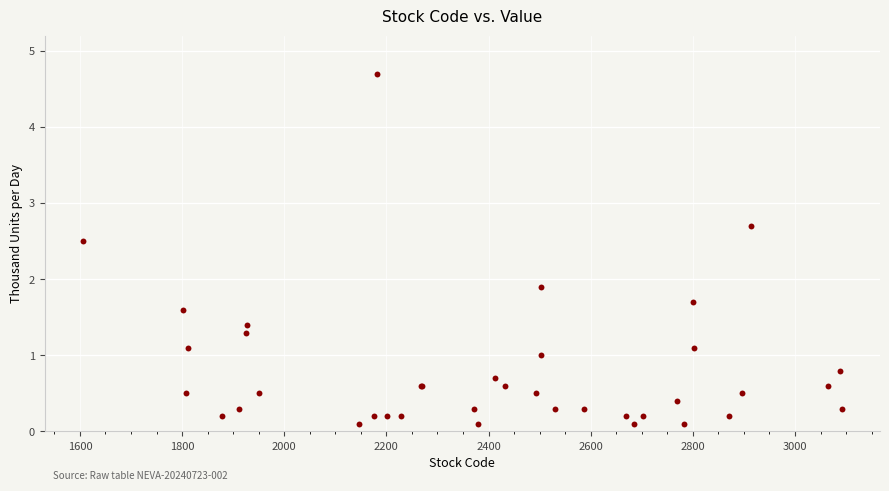

What Y value in the scatter plot is closest to 2?

1.9